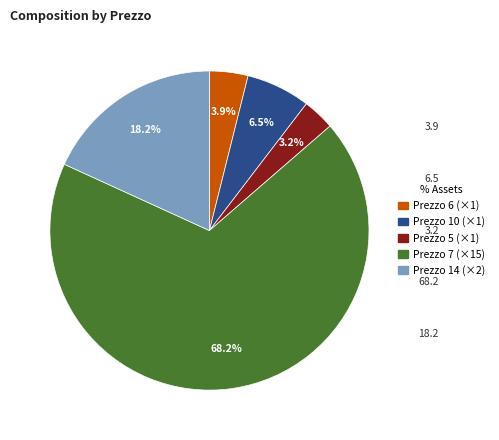

To the nearest percent, what is the difference between the largest and smallest slice percentages?

65%